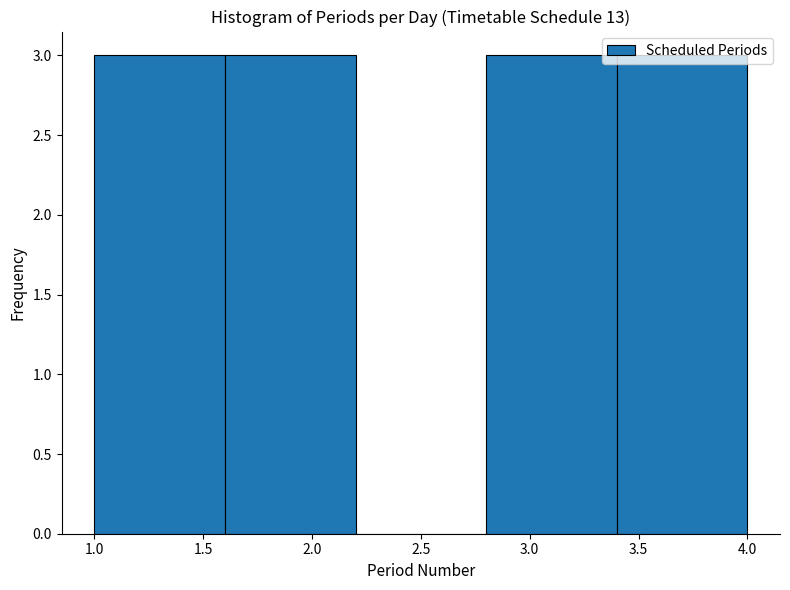

What is the height of the bar covering 3.4 to 4.0 on the x-axis? The values are not printed on the chart, so give them approximately, as read against the axis.

3